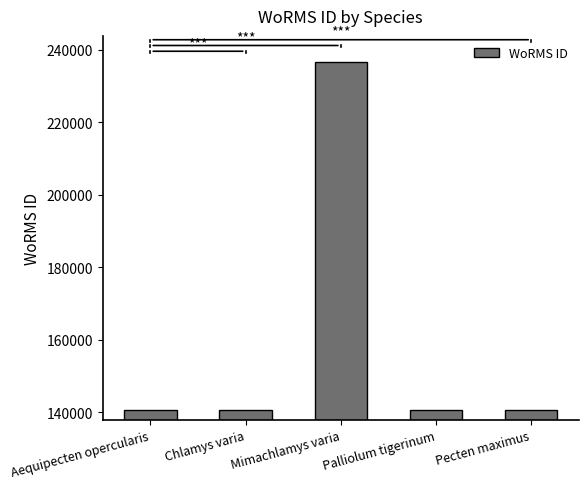

Approximately how many times larger is the value at Mimachlamys varia compared to Aequipecten opercularis?

1.7